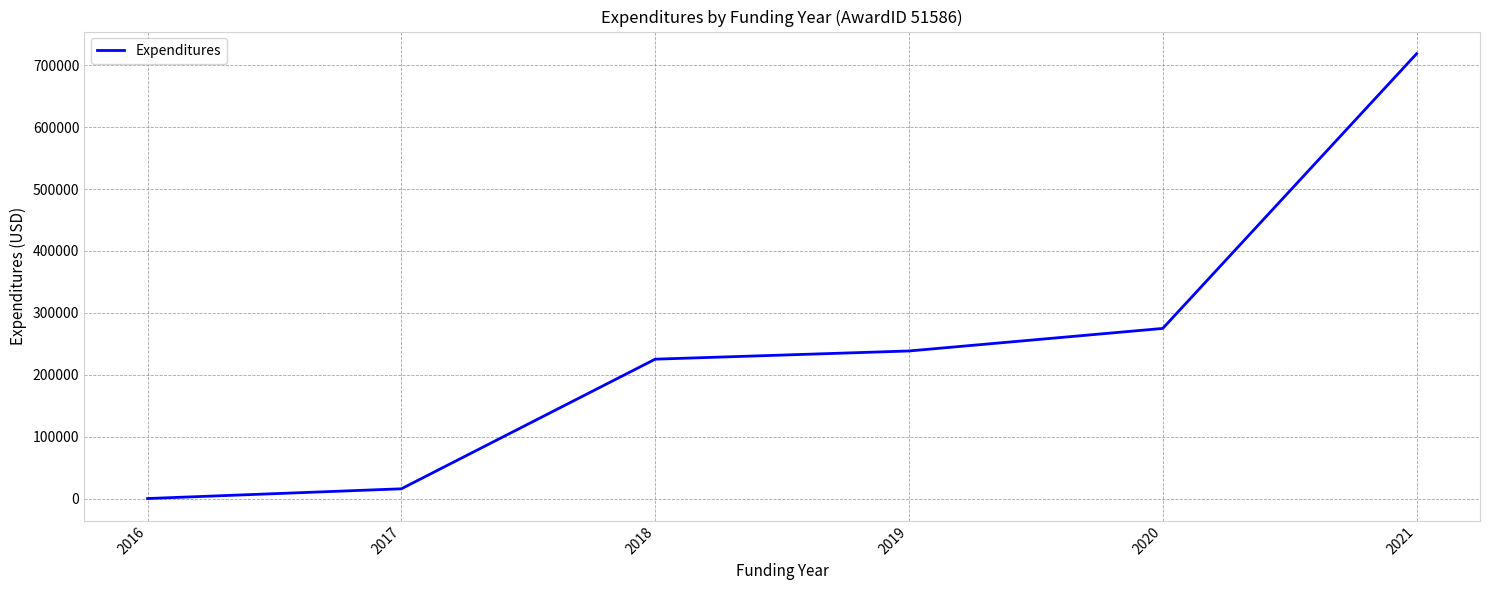

Reading left to right, extract all data points from this chart.

2016=0	2017=15724	2018=225148	2019=238414	2020=274845	2021=718586